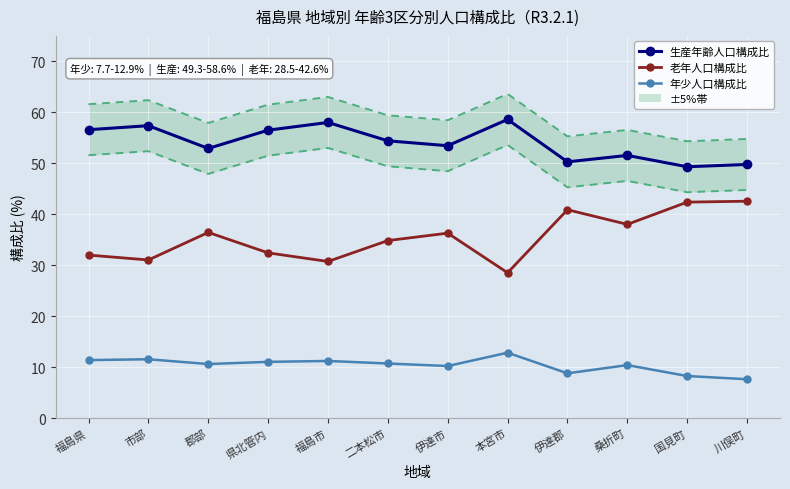

List the labels in order of 年少人口構成比 value, smallest first.

川俣町, 国見町, 伊達郡, 伊達市, 桑折町, 郡部, 二本松市, 県北管内, 福島市, 福島県, 市部, 本宮市